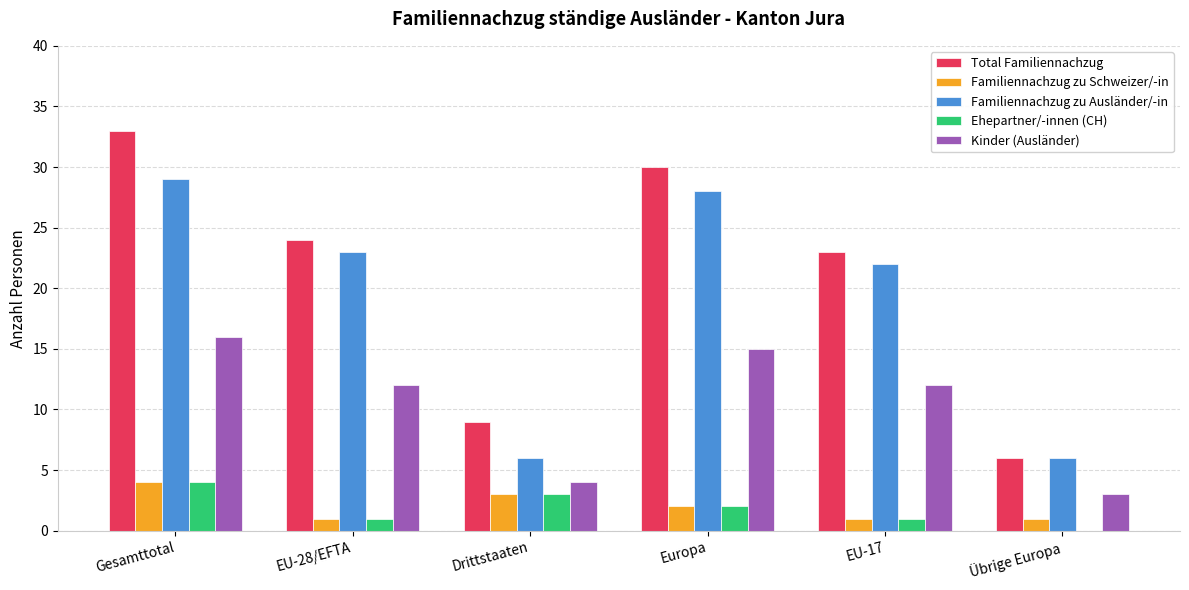

Is it true that Kinder (Ausländer) equals 16 at Gesamttotal?

True